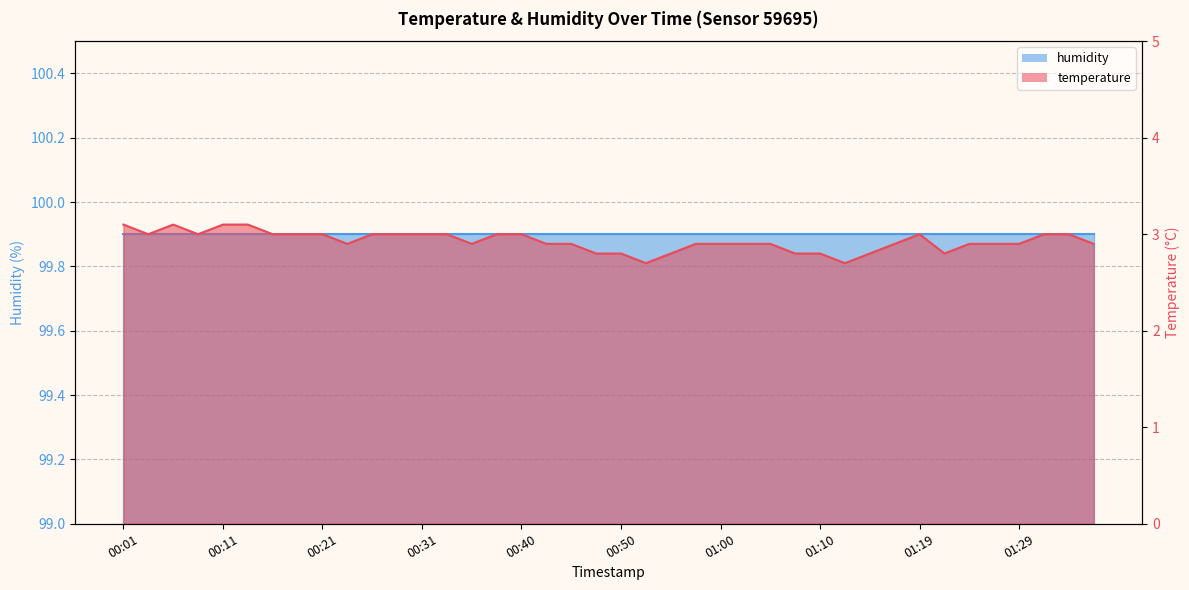

Reading right to left, list all the values displayed in this chart.

2.9	3.0	3.0	2.9	2.9	2.9	2.8	3.0	2.9	2.8	2.7	2.8	2.8	2.9	2.9	2.9	2.9	2.8	2.7	2.8	2.8	2.9	2.9	3.0	3.0	2.9	3.0	3.0	3.0	3.0	2.9	3.0	3.0	3.0	3.1	3.1	3.0	3.1	3.0	3.1